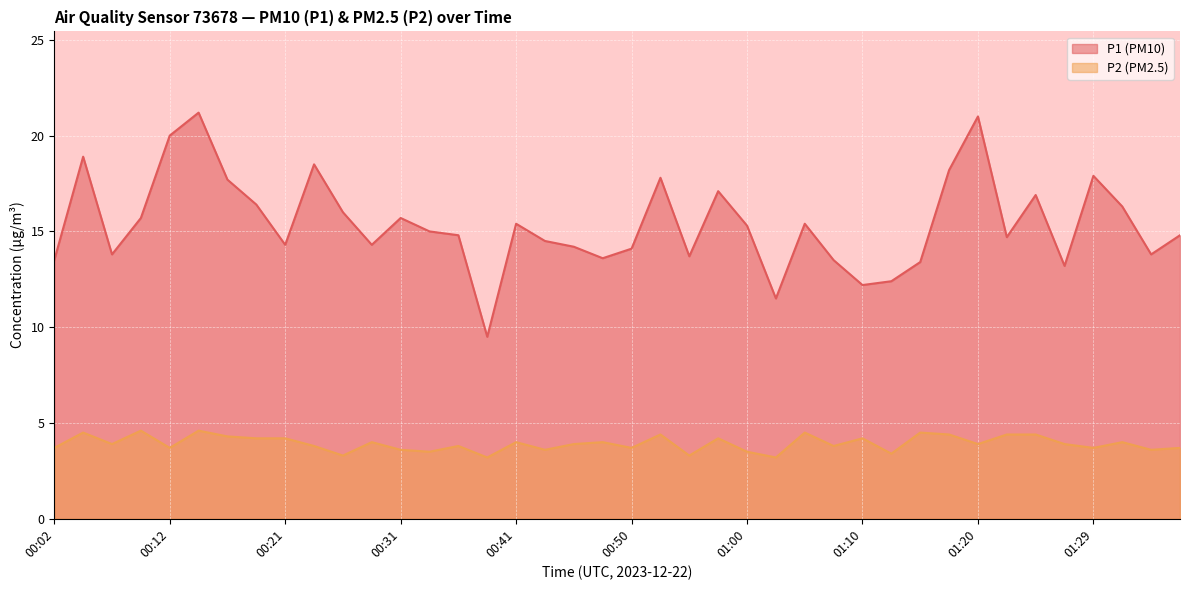

True or false: P1 and P2 intersect in this chart.

False